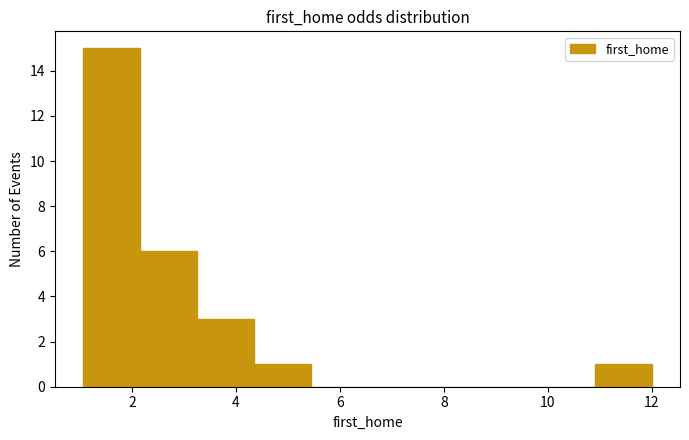

Which range on the x-axis has the tallest bar?

1.0 to 2.2